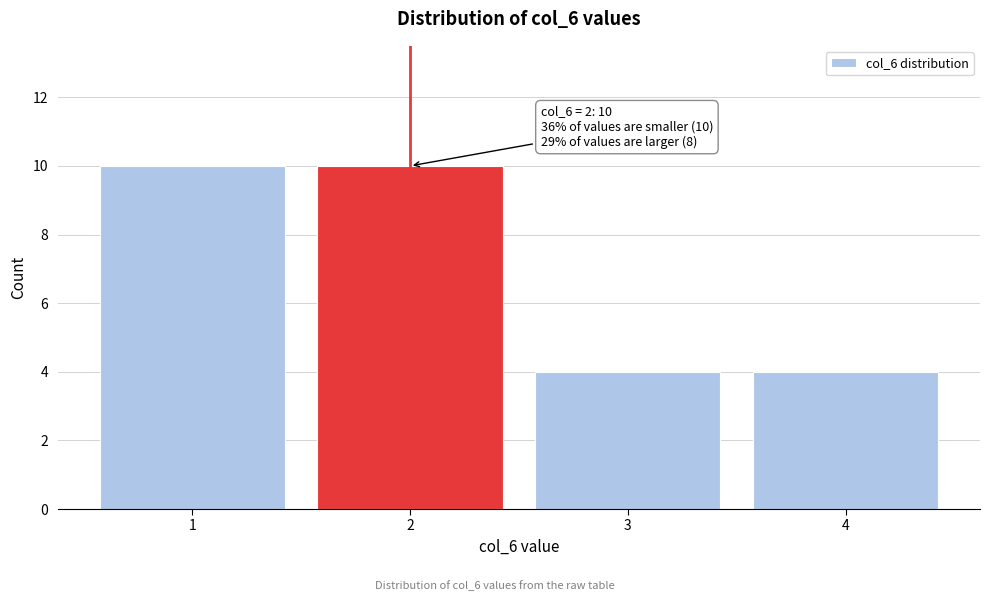

Reading left to right, what are all the values shown in this chart?

10	10	4	4